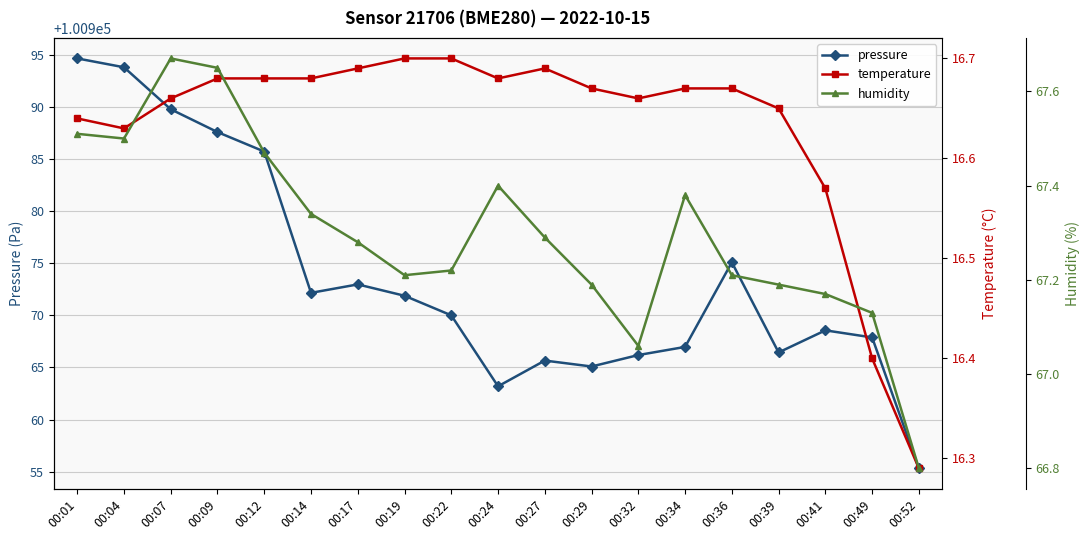

Which series has the largest range (max minus min)?

pressure